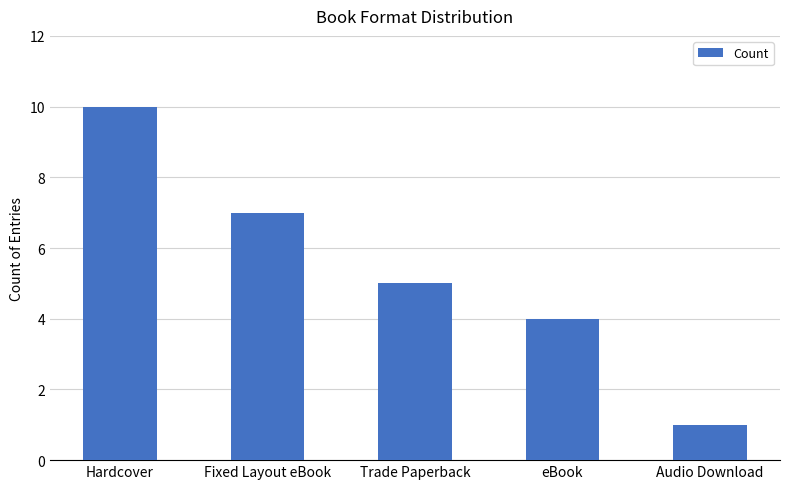

Where is the data nearest to the value 5?

Trade Paperback